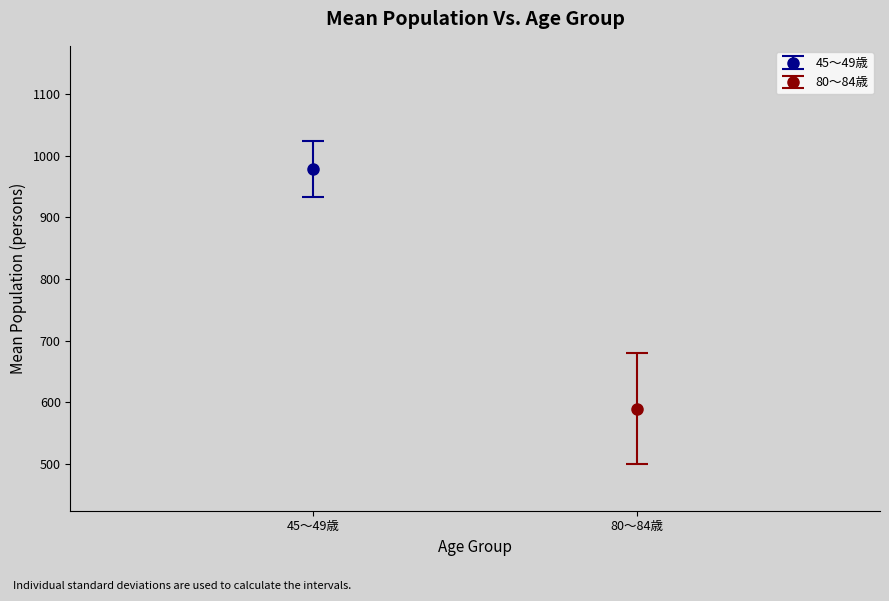

Are the bars grouped side by side (vs. stacked)?

Yes